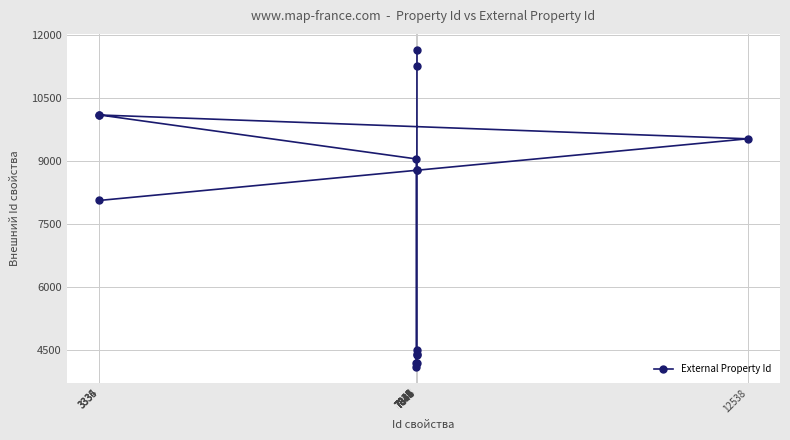

True or false: the data shows 4497 at 7842.

True